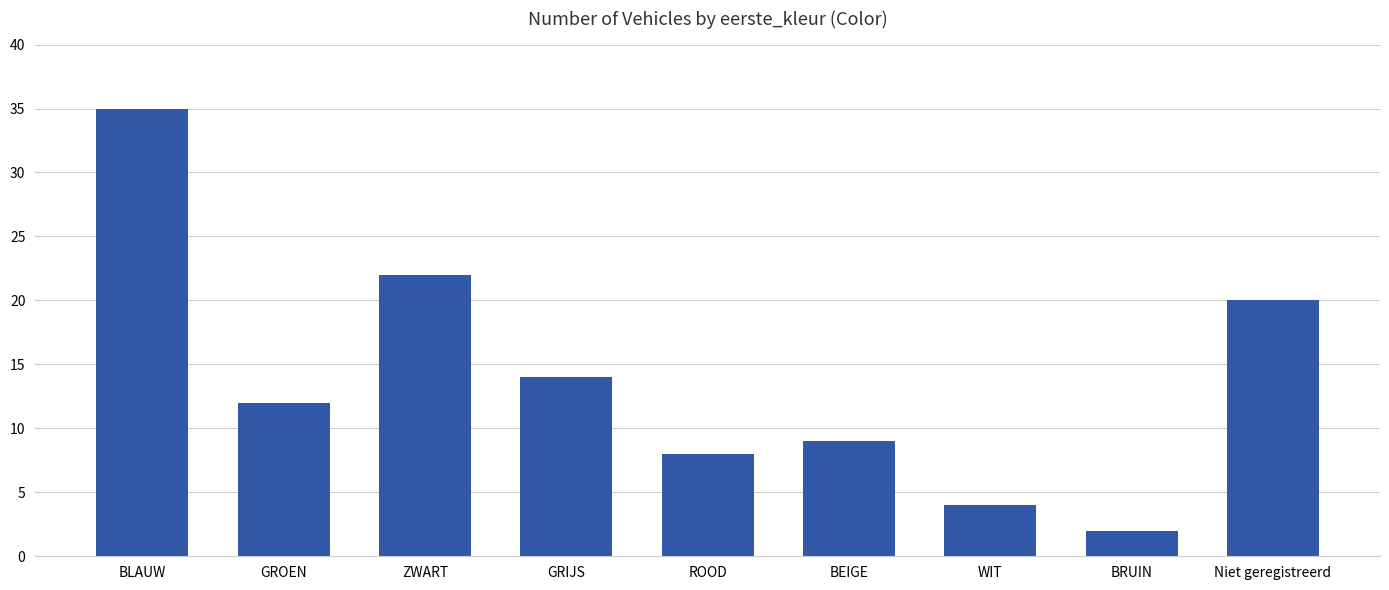

How many bars are there in total?

9